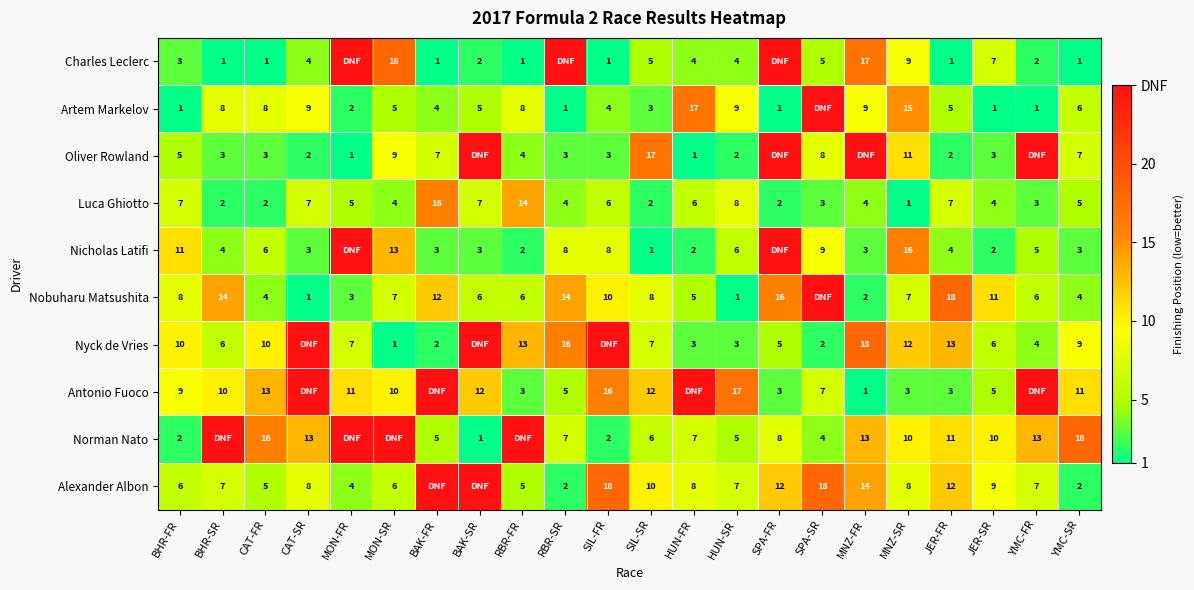

What is the difference between the highest and lowest values at JER-SR?

10